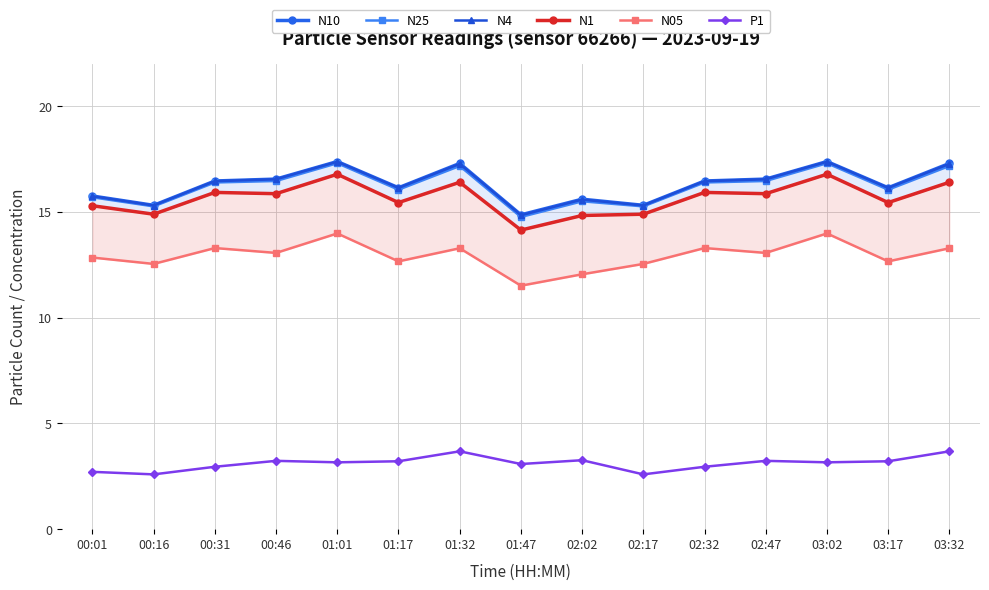

What is the average value of the N4 series?

16.3